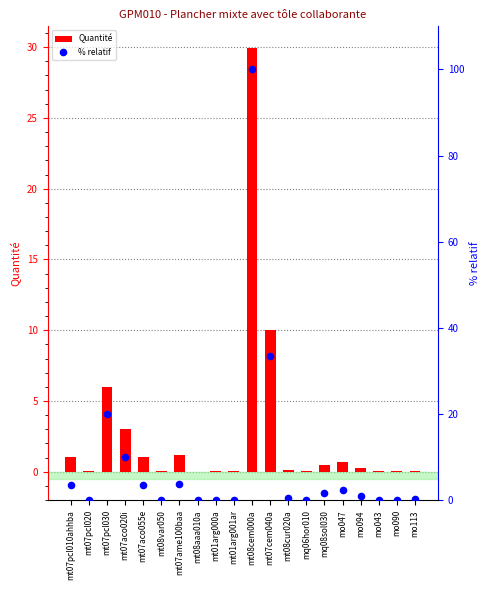

At how many categories does at least one series exceed 82?

1